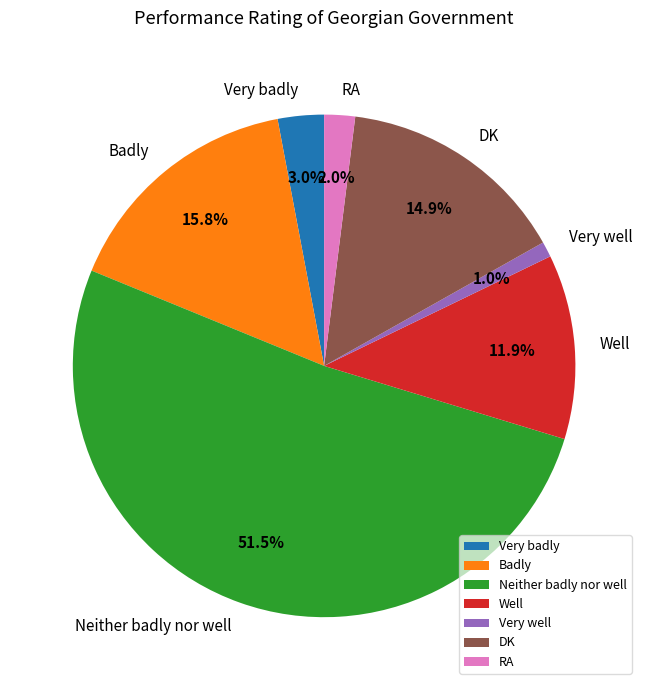

How many slices are in this pie chart?

7